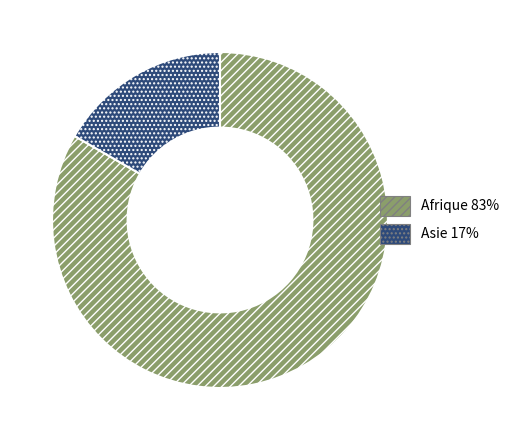

Which slice is the largest?

Afrique 83%